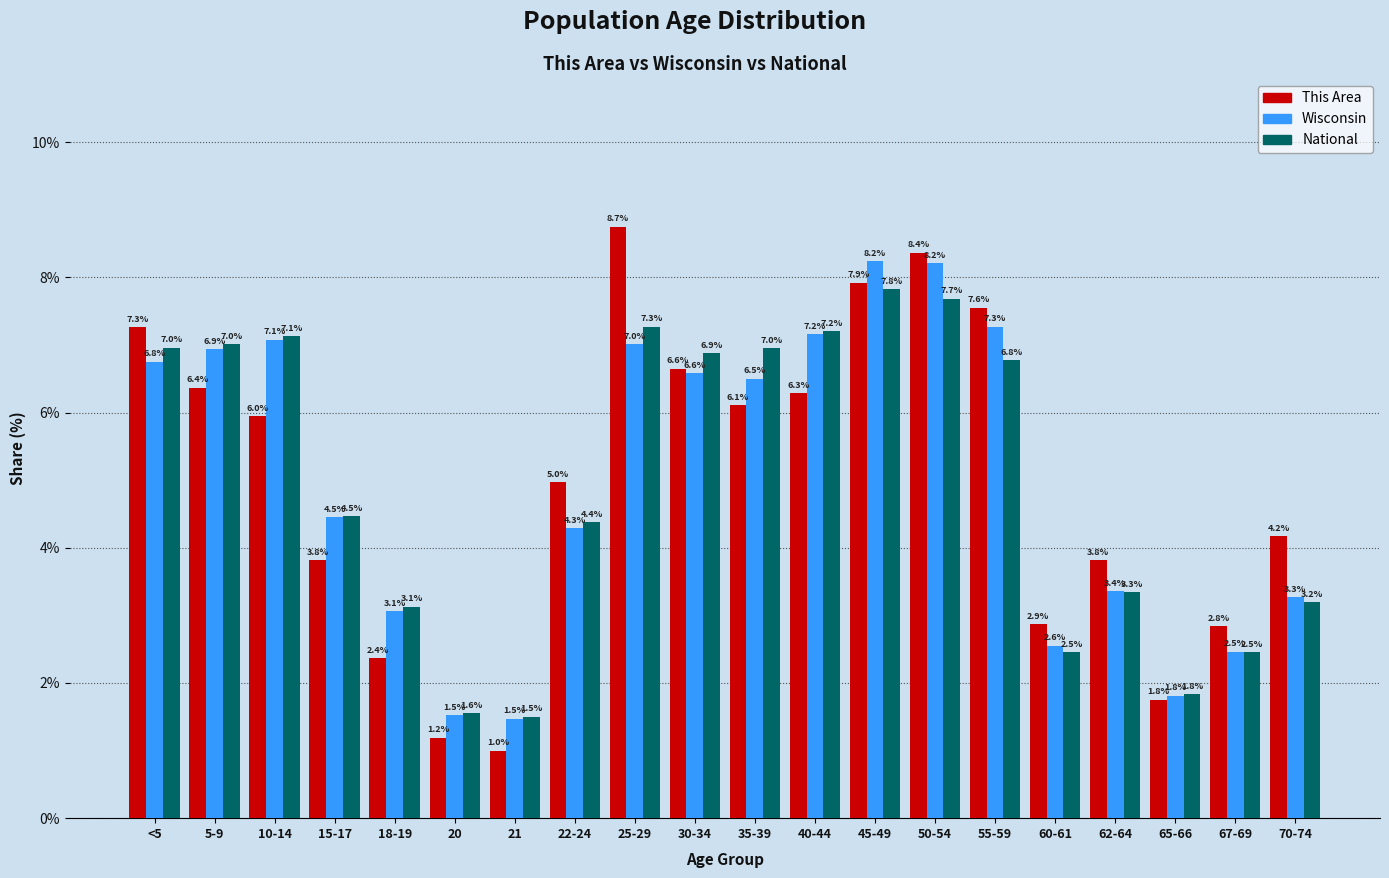

Reading left to right, list all the values displayed in this chart.

This Area: 7.3	6.4	6.0	3.8	2.4	1.2	1.0	5.0	8.7	6.6	6.1	6.3	7.9	8.4	7.6	2.9	3.8	1.8	2.8	4.2
Wisconsin: 6.8	6.9	7.1	4.5	3.1	1.5	1.5	4.3	7.0	6.6	6.5	7.2	8.2	8.2	7.3	2.6	3.4	1.8	2.5	3.3
National: 7.0	7.0	7.1	4.5	3.1	1.6	1.5	4.4	7.3	6.9	7.0	7.2	7.8	7.7	6.8	2.5	3.3	1.8	2.5	3.2